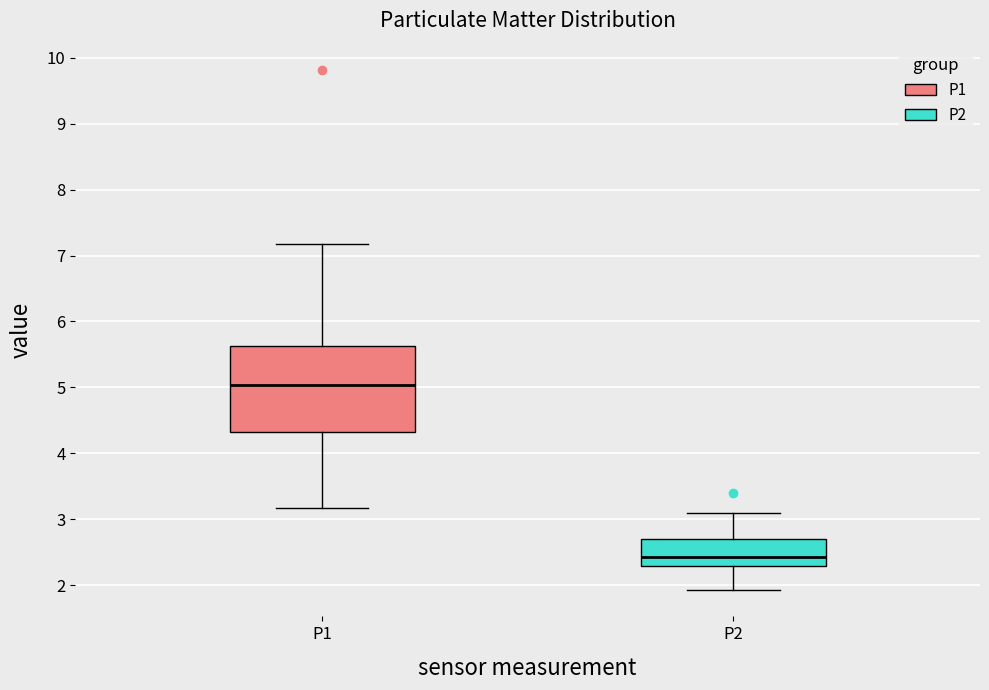

Reading left to right, transcribe this box plot: for each box, give where its median line is, the range the box spans, and where its two whiskers end, as read against the y-axis. The values are not printed on the chart, so give them approximately, as read against the axis.

P1: median 5.0, box 4.3 to 5.6, whiskers 3.2 to 7.2
P2: median 2.4, box 2.3 to 2.7, whiskers 1.9 to 3.1